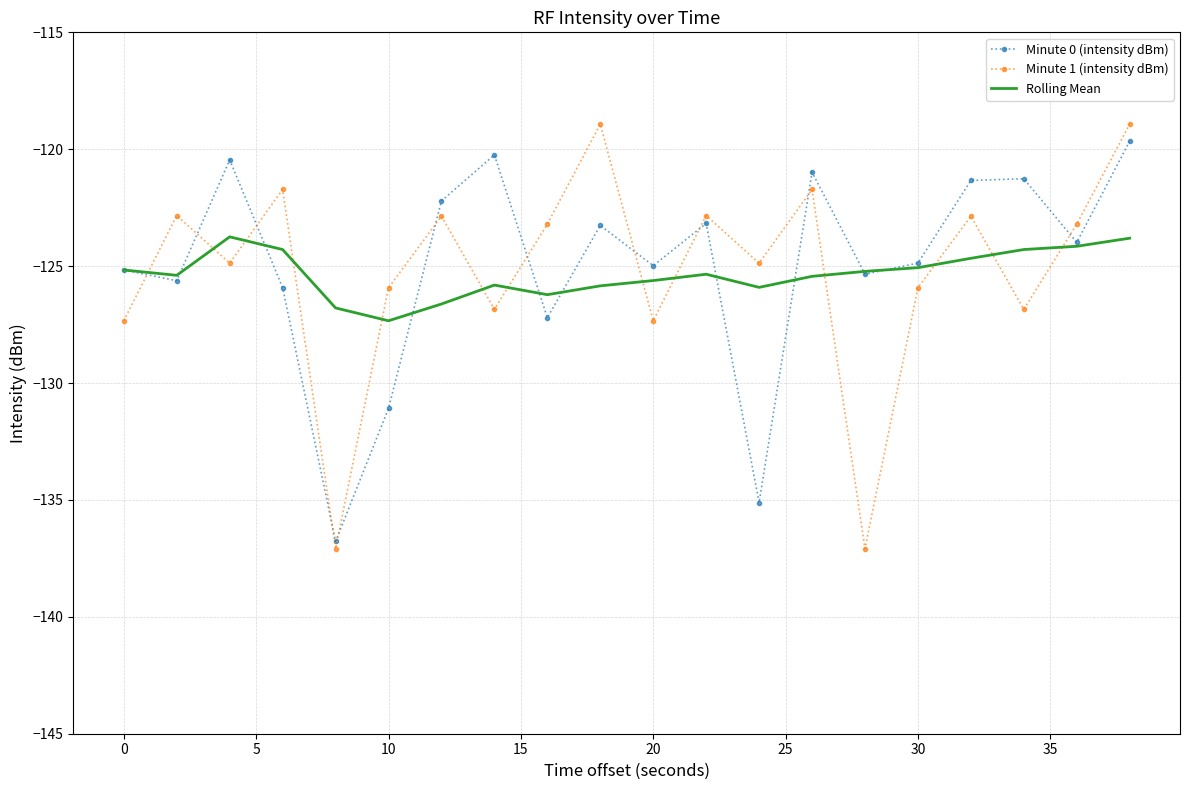

What is the smallest value displayed?

-137.1